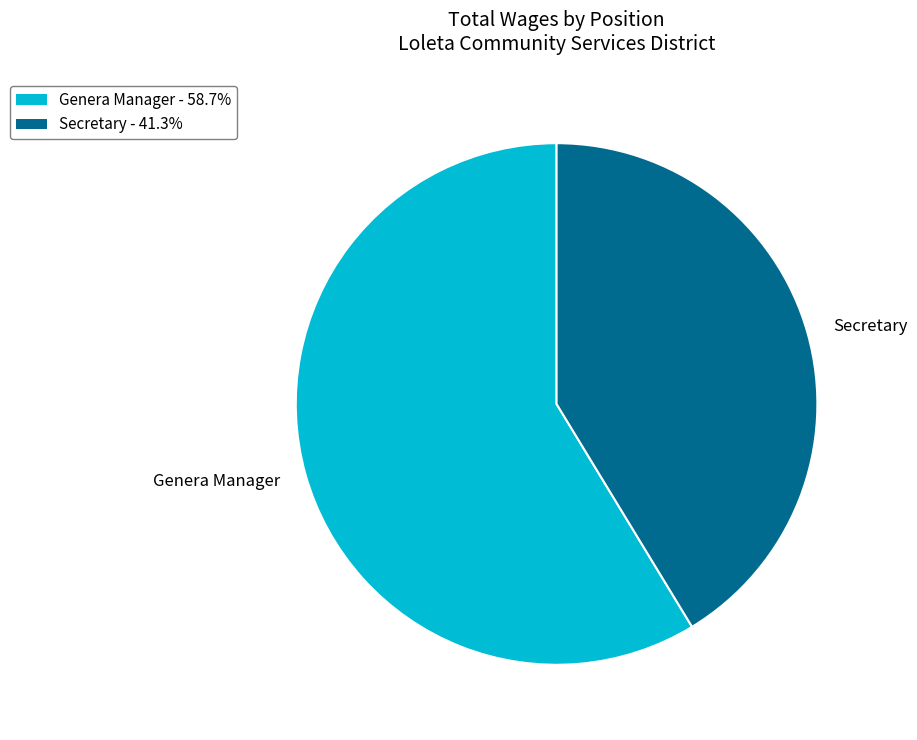

What is the largest slice in the pie chart?

Genera Manager